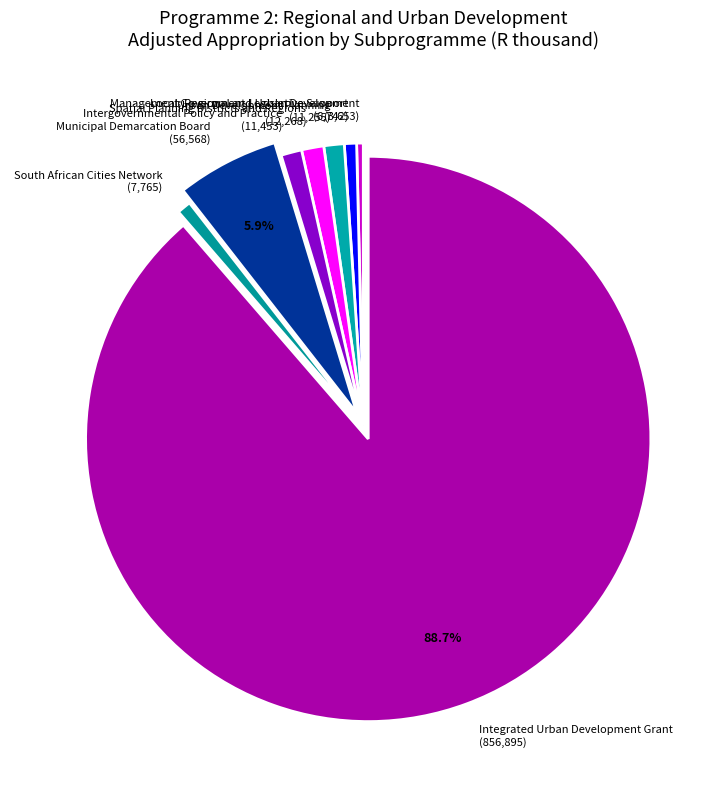

Approximately how many times larger is the value at South African Cities Network compared to Urban Development Planning?

0.7